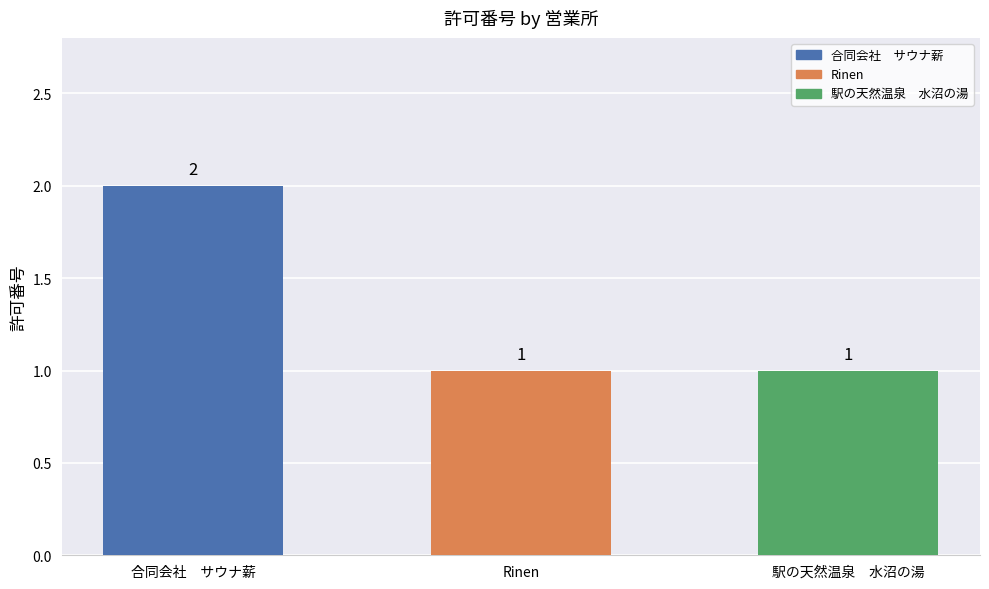

Reading left to right, list all the values displayed in this chart.

合同会社　サウナ薪=2	Rinen=1	駅の天然温泉　水沼の湯=1